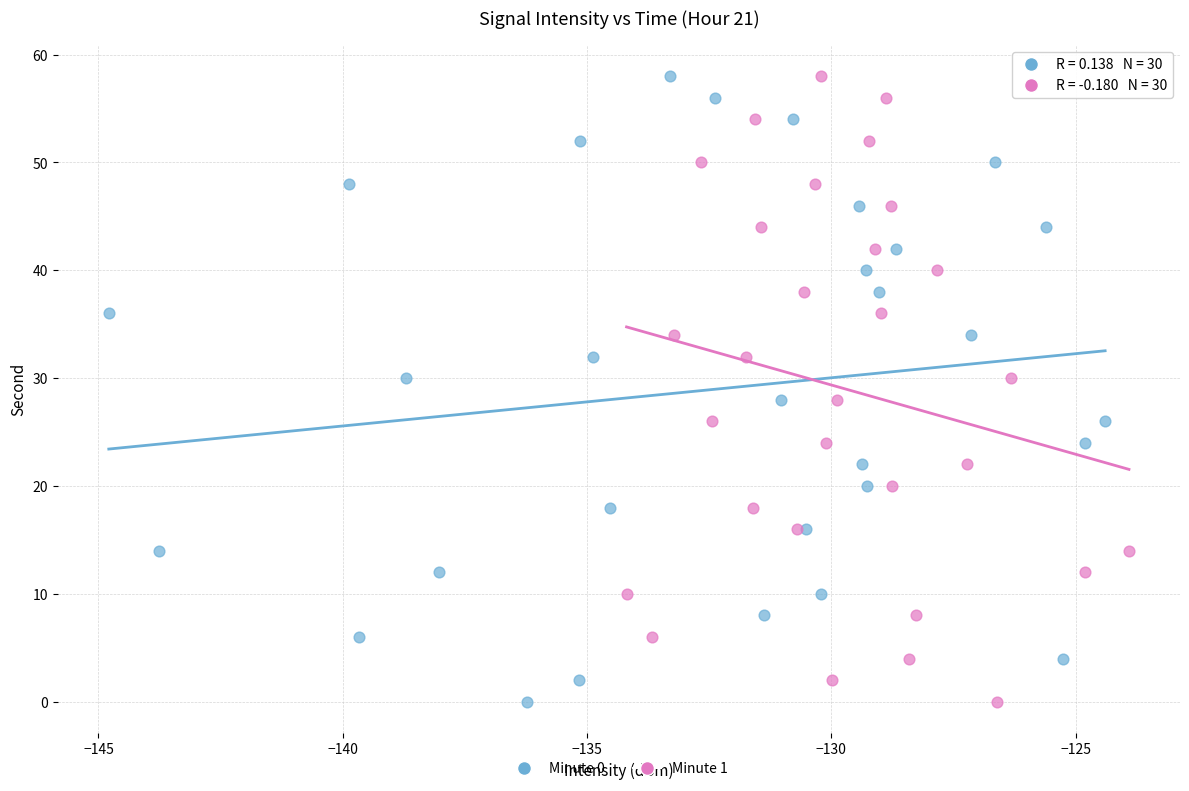

What are all the series names shown in the legend?

Minute 0, Minute 1